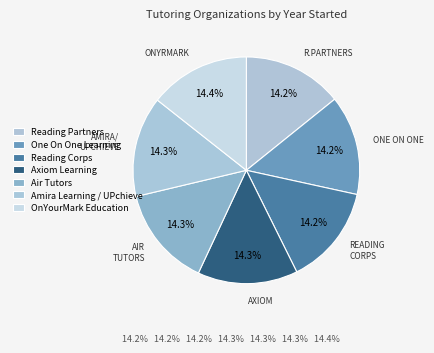

Does Reading Partners represent more than half of the total?

No